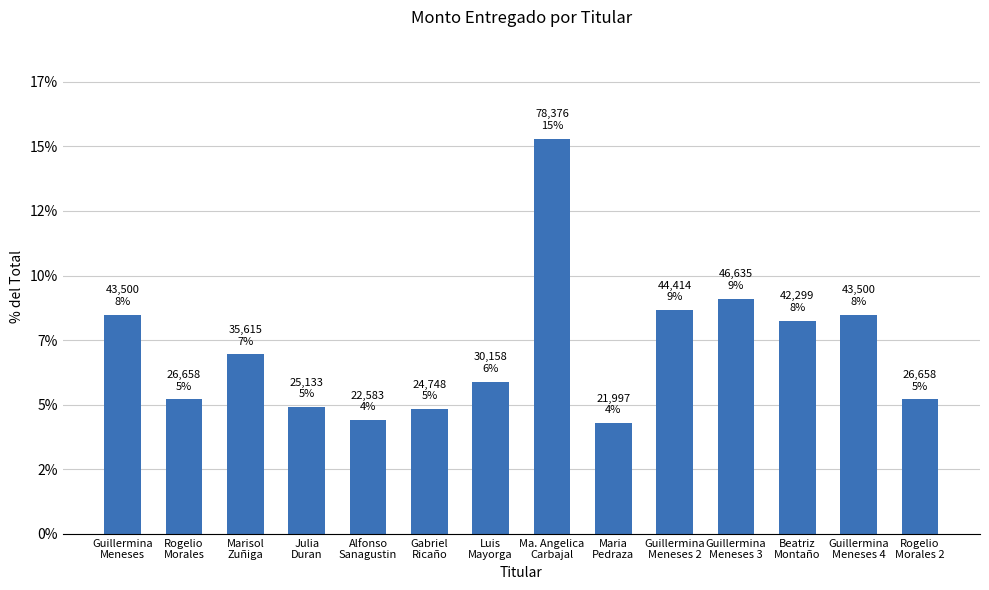

What is the change in value from Julia
Duran to Alfonso
Sanagustin?

-0.5